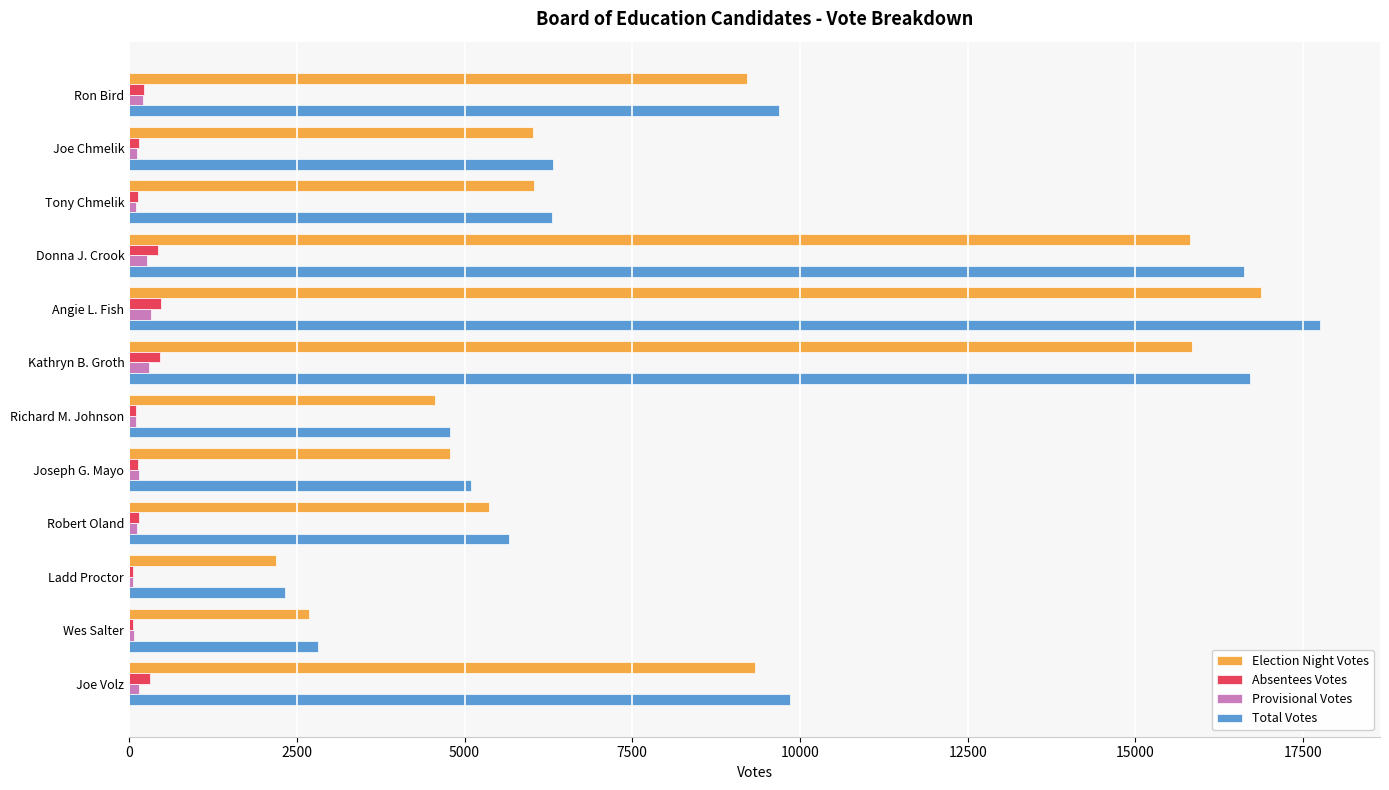

At which category does the chart reach its peak across all series?

Angie L. Fish